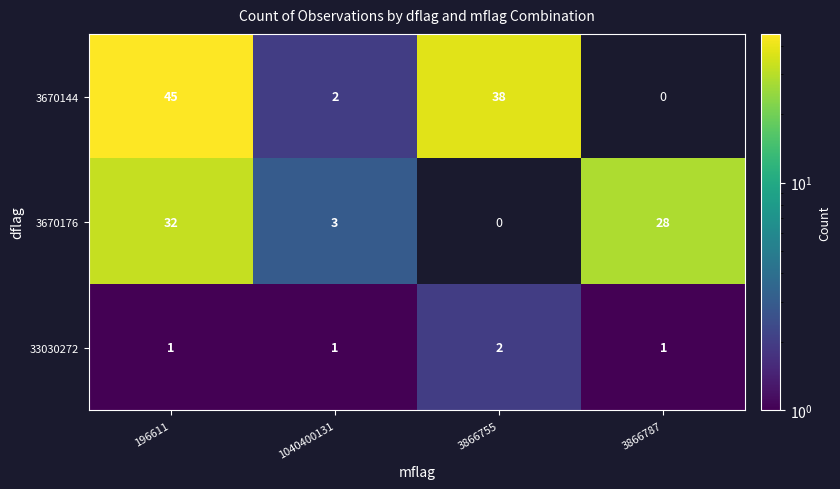

What is the sum of the 3670176 values at 1040400131 and 3866787?

31